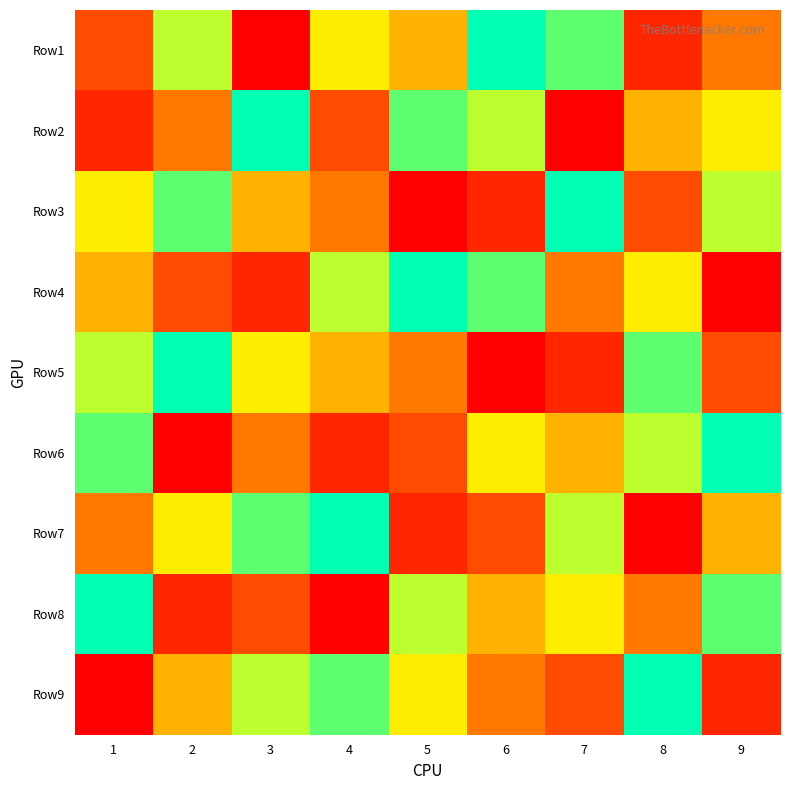

Reading left to right, transcribe all the data shown in this chart.

Row1: 1=3	2=7	3=1	4=6	5=5	6=9	7=8	8=2	9=4
Row2: 1=2	2=4	3=9	4=3	5=8	6=7	7=1	8=5	9=6
Row3: 1=6	2=8	3=5	4=4	5=1	6=2	7=9	8=3	9=7
Row4: 1=5	2=3	3=2	4=7	5=9	6=8	7=4	8=6	9=1
Row5: 1=7	2=9	3=6	4=5	5=4	6=1	7=2	8=8	9=3
Row6: 1=8	2=1	3=4	4=2	5=3	6=6	7=5	8=7	9=9
Row7: 1=4	2=6	3=8	4=9	5=2	6=3	7=7	8=1	9=5
Row8: 1=9	2=2	3=3	4=1	5=7	6=5	7=6	8=4	9=8
Row9: 1=1	2=5	3=7	4=8	5=6	6=4	7=3	8=9	9=2